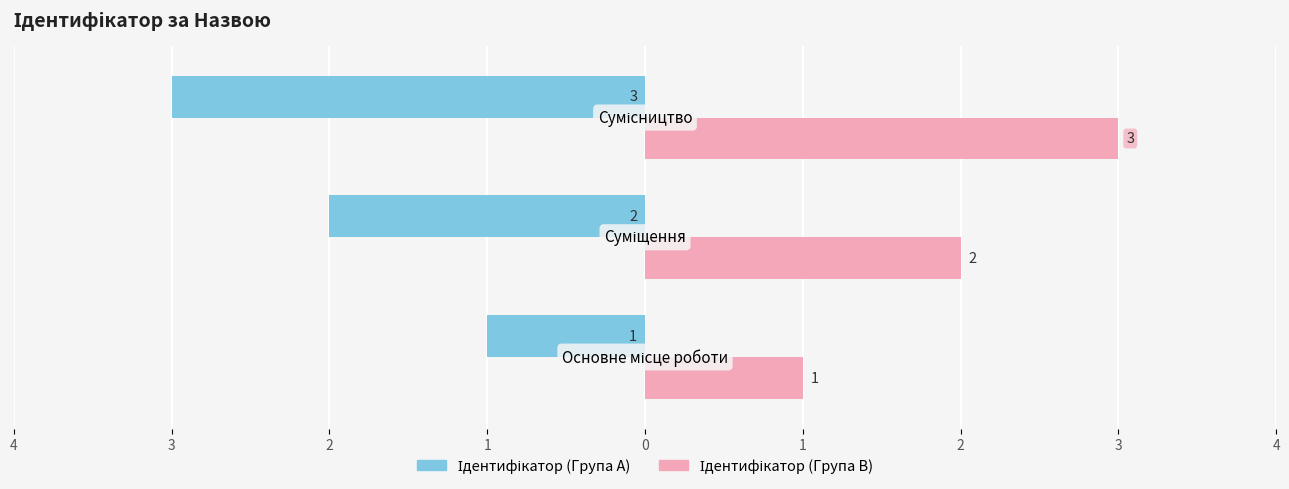

Rank the series by their average value, from highest to lowest.

Ідентифікатор (Група B), Ідентифікатор (Група A)